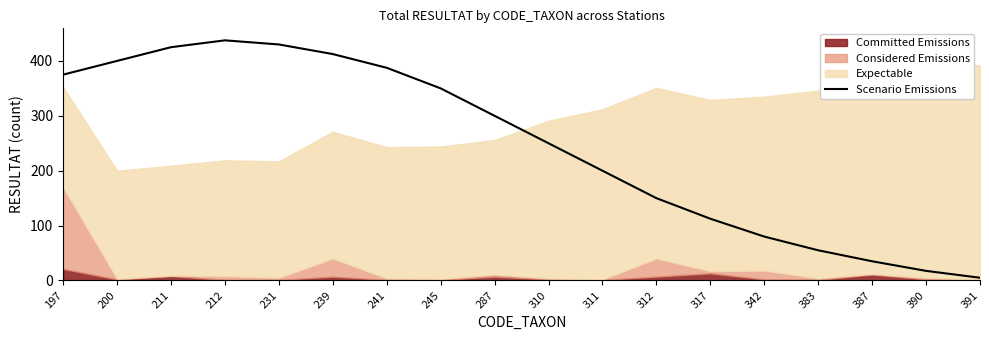

The chart shows a value of 112.5 at 317. True or false?

True